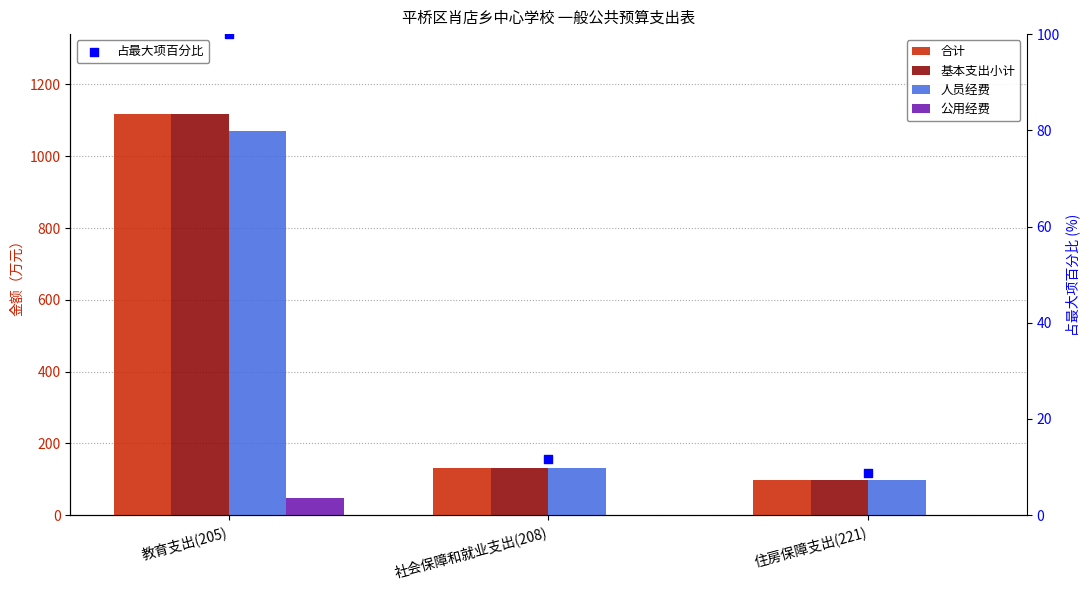

Is the value of 合计 at 教育支出(205) greater than the value of 占最大项百分比 at 教育支出(205)?

Yes